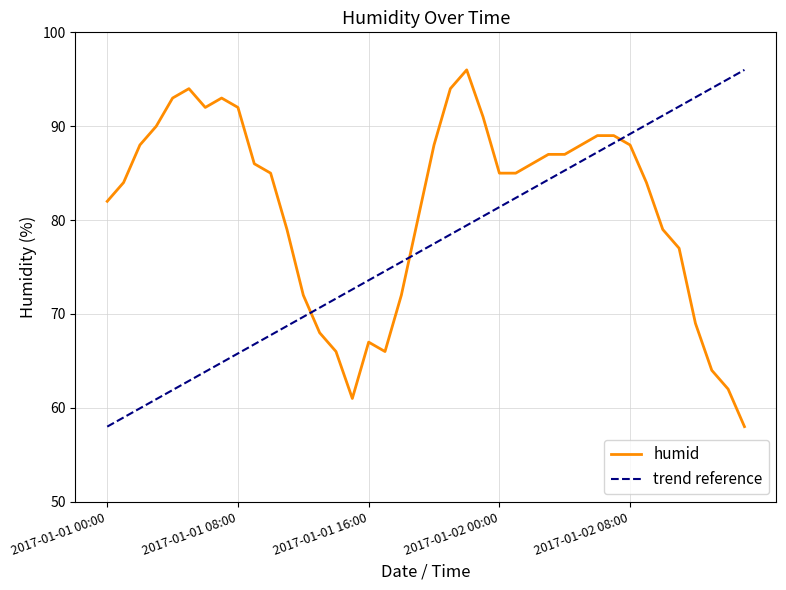

What is the minimum value for trend reference?

58.0